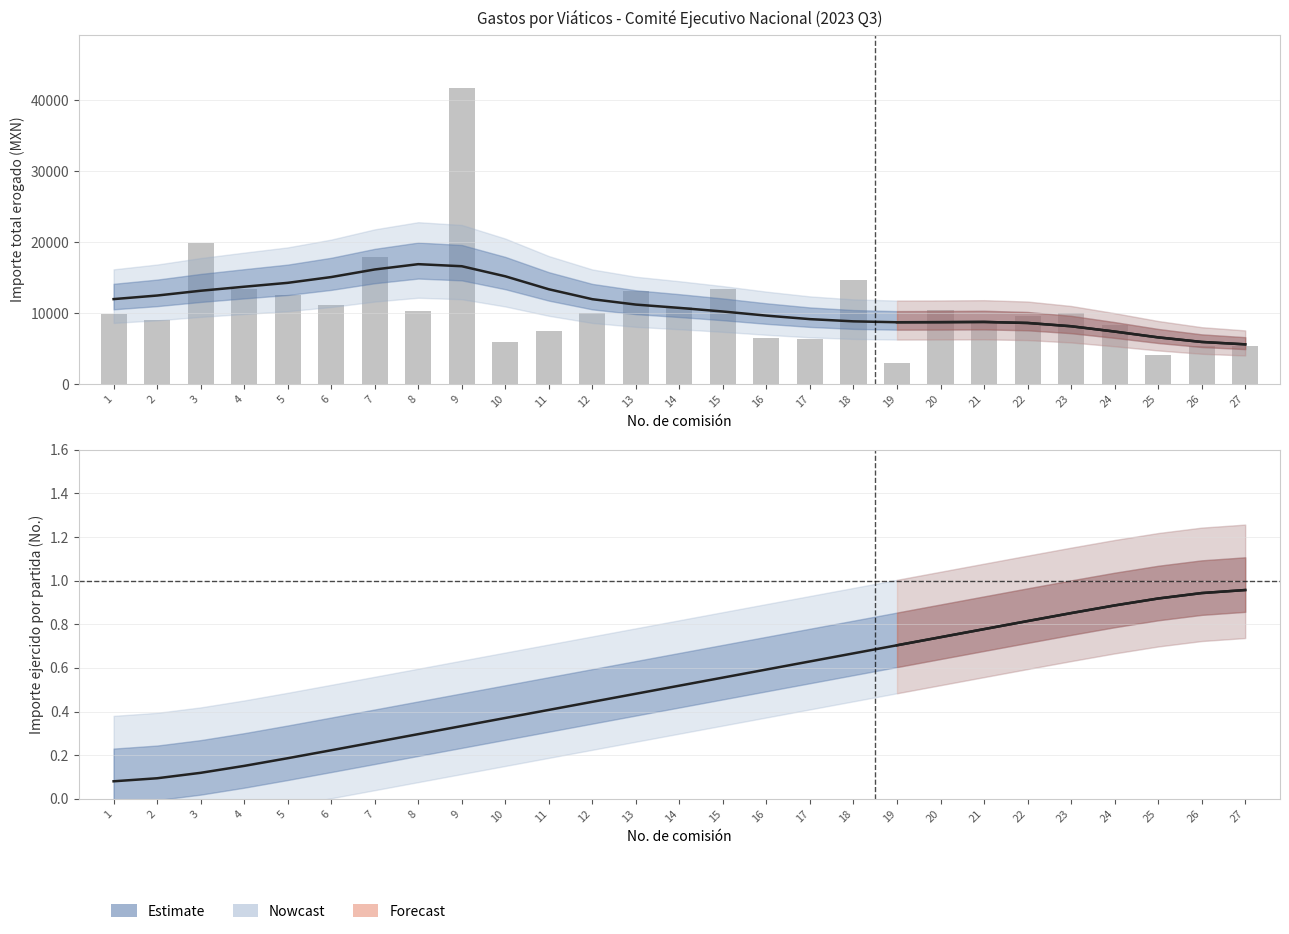

Which series has the largest total across all categories?

Estimación (Importe total)